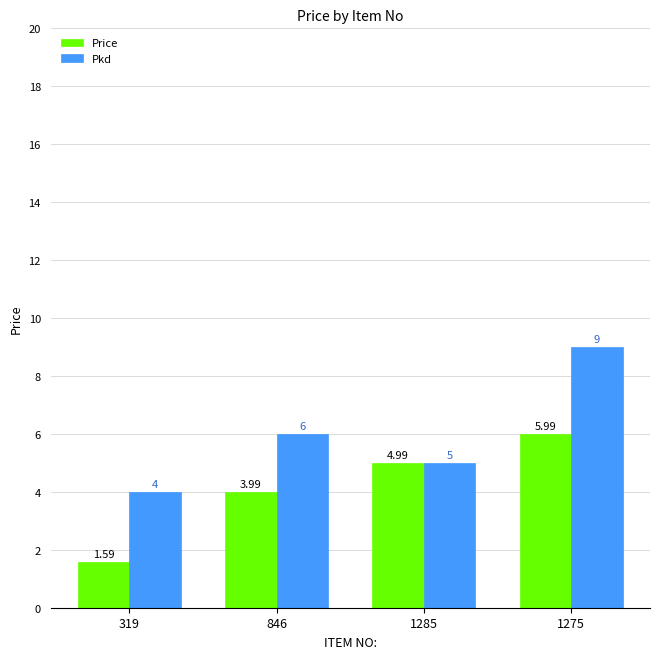

How many values in the Pkd series are below 6?

2